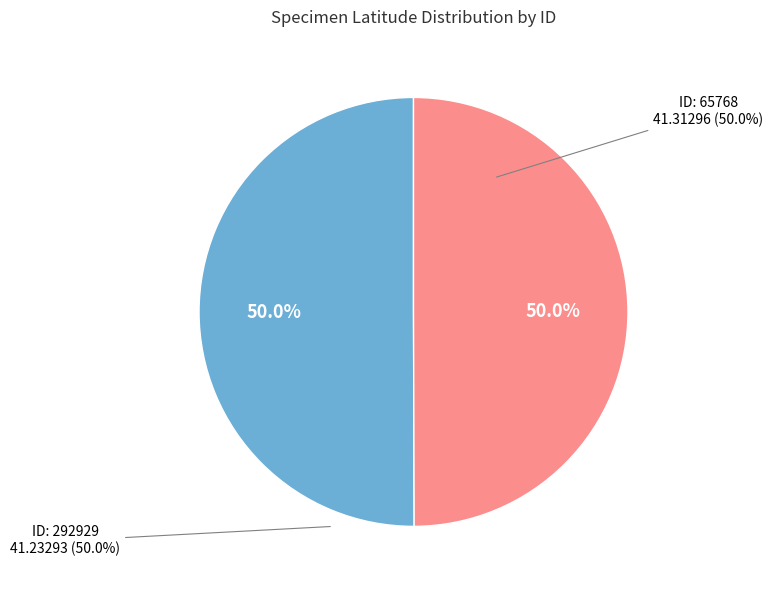

Rank the categories by value from highest to lowest.

65768, 292929